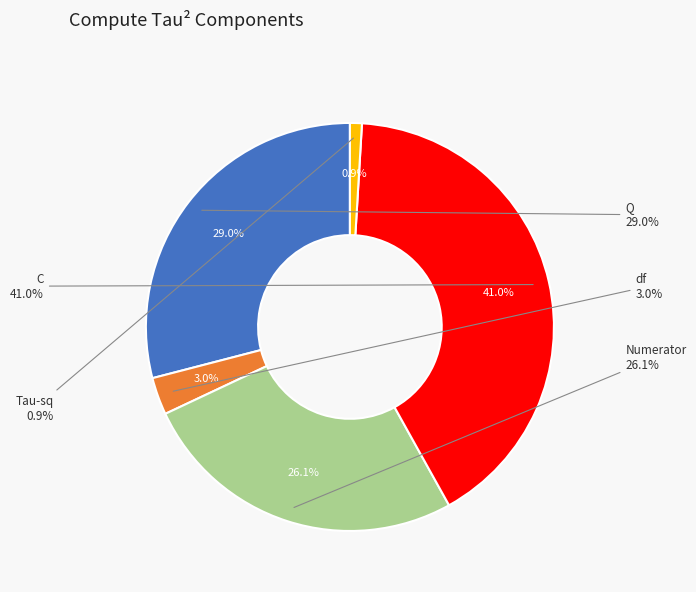

Is it true that df is 11% of the pie?

False